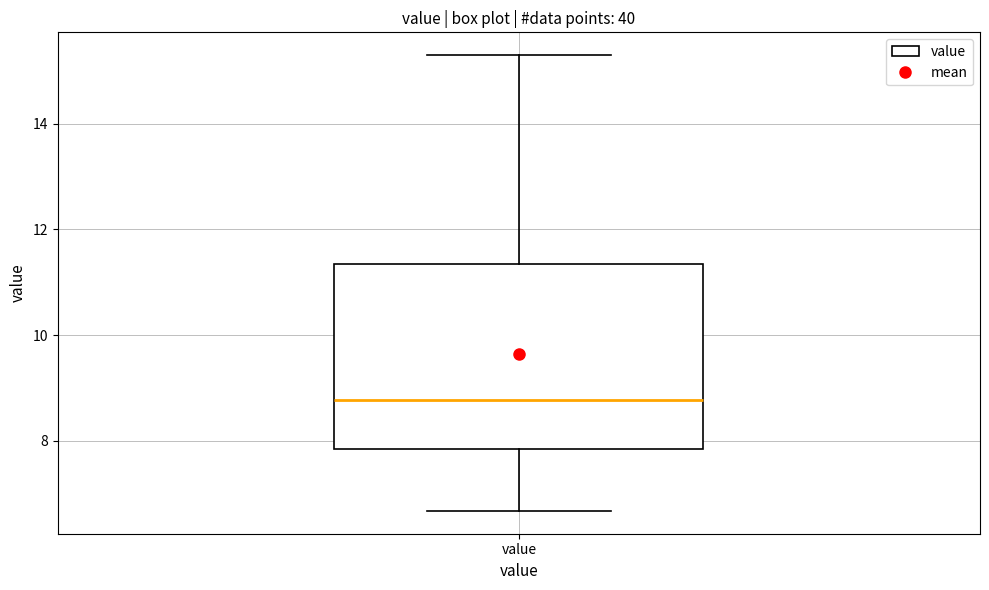

Where is the upper edge of the box for value on the y-axis? The values are not printed on the chart, so give them approximately, as read against the axis.

11.4